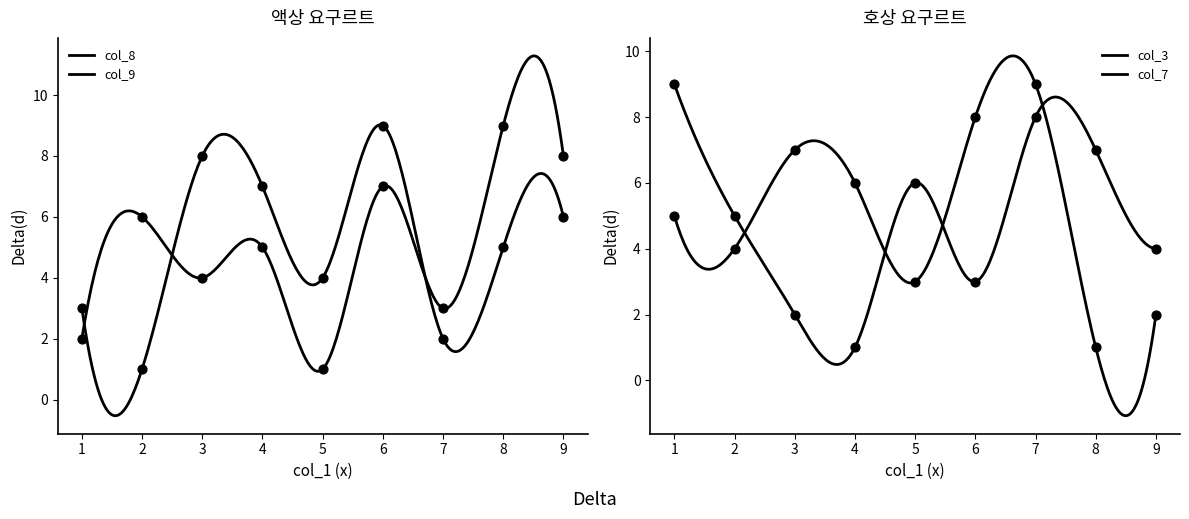

Which series contains the highest Y value?

col_8